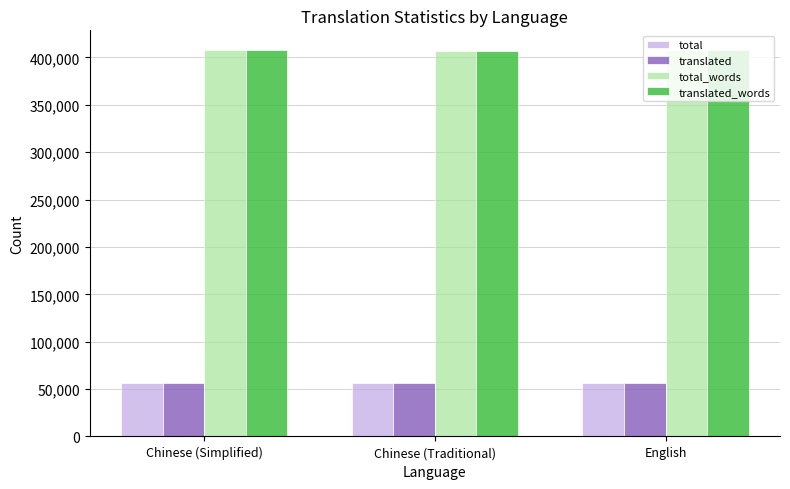

What is the label of the 1st bar from the left?

Chinese (Simplified)